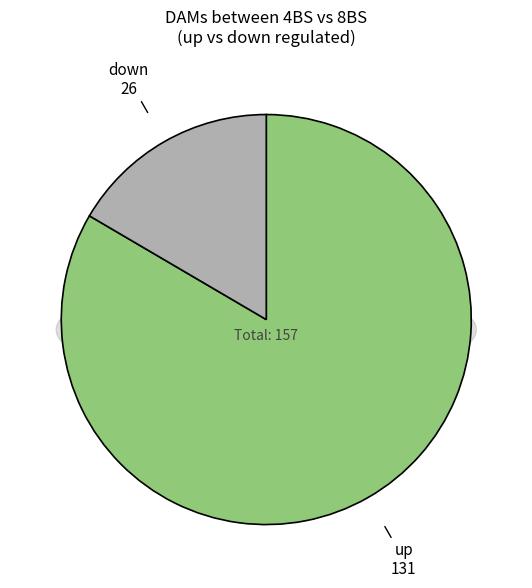

Which category has the biggest portion of the pie?

up